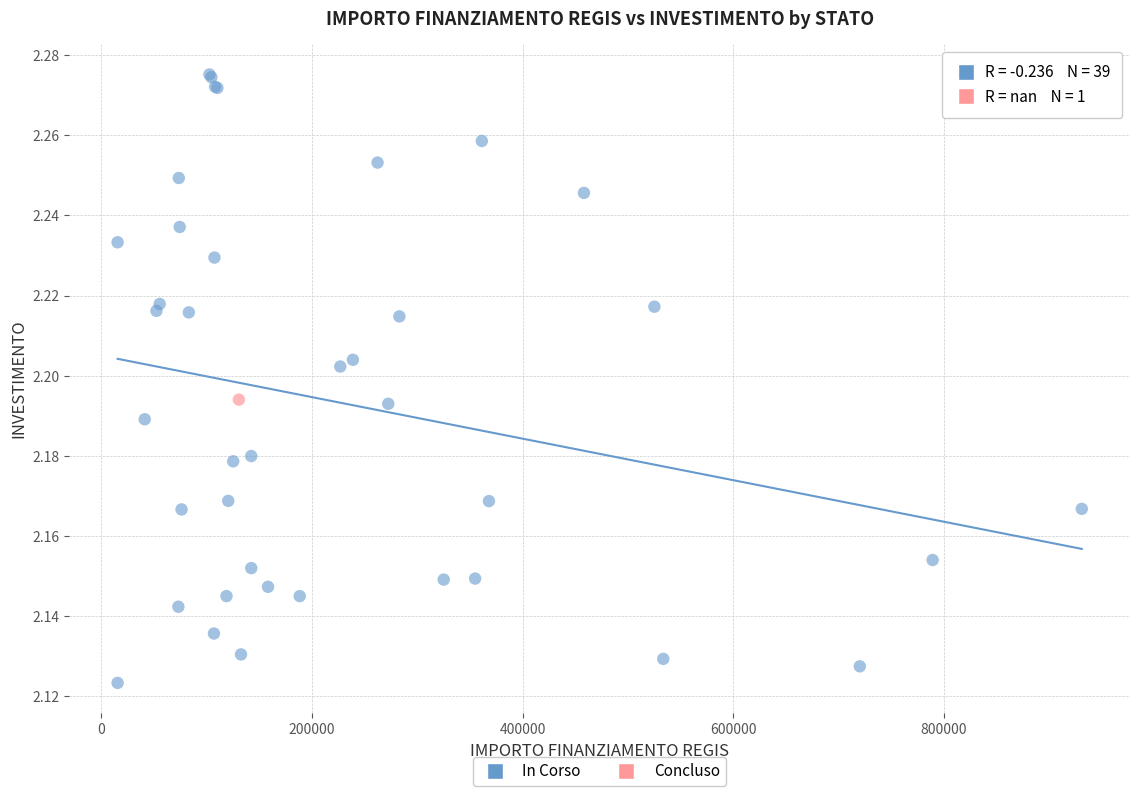

What are all the series names shown in the legend?

In Corso, Concluso